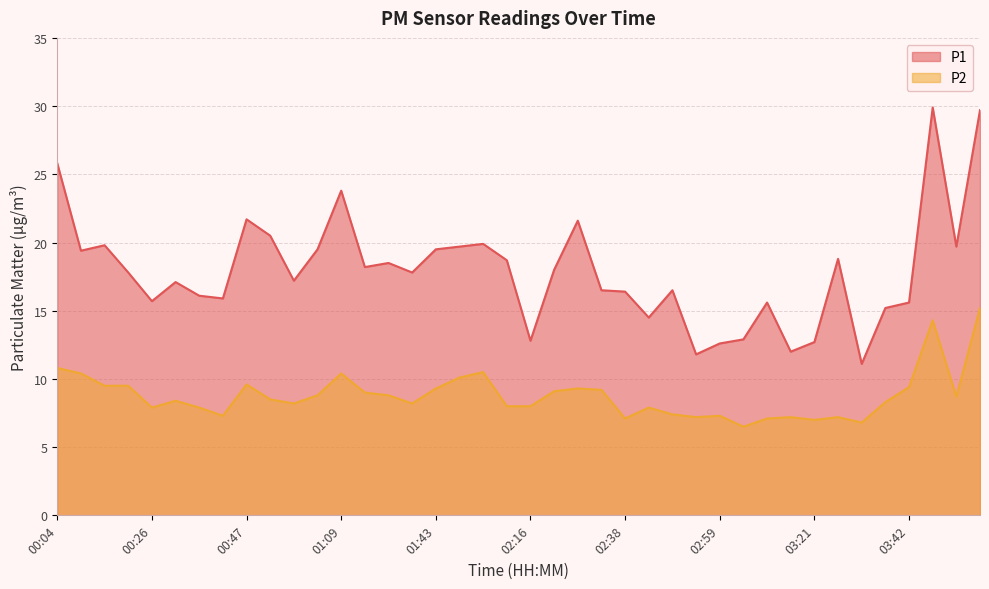

What value does the P1 series have at 03:10?

15.6